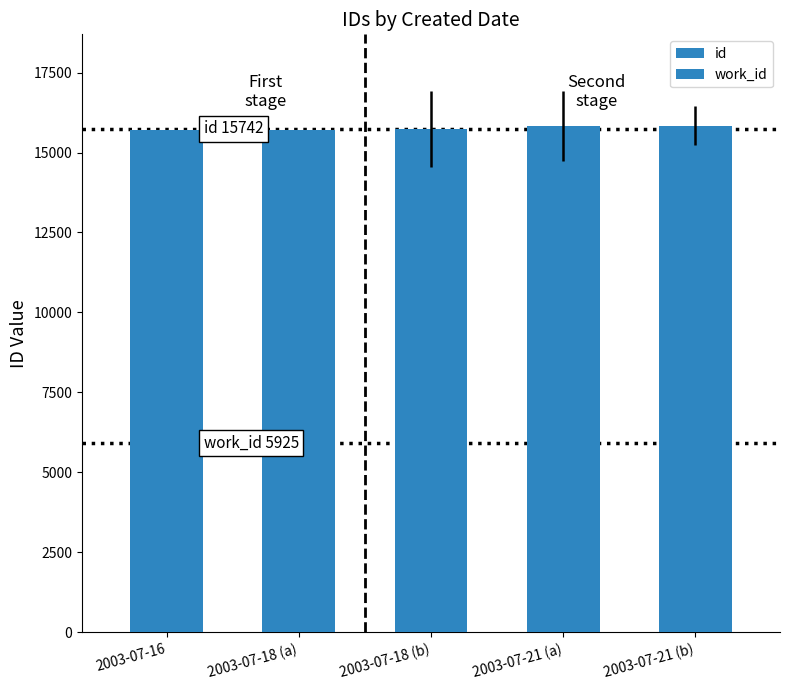

Reading right to left, what are all the values shown in this chart?

id: 15843	15836	15733	15713	15709
work_id: 0	0	0	0	0